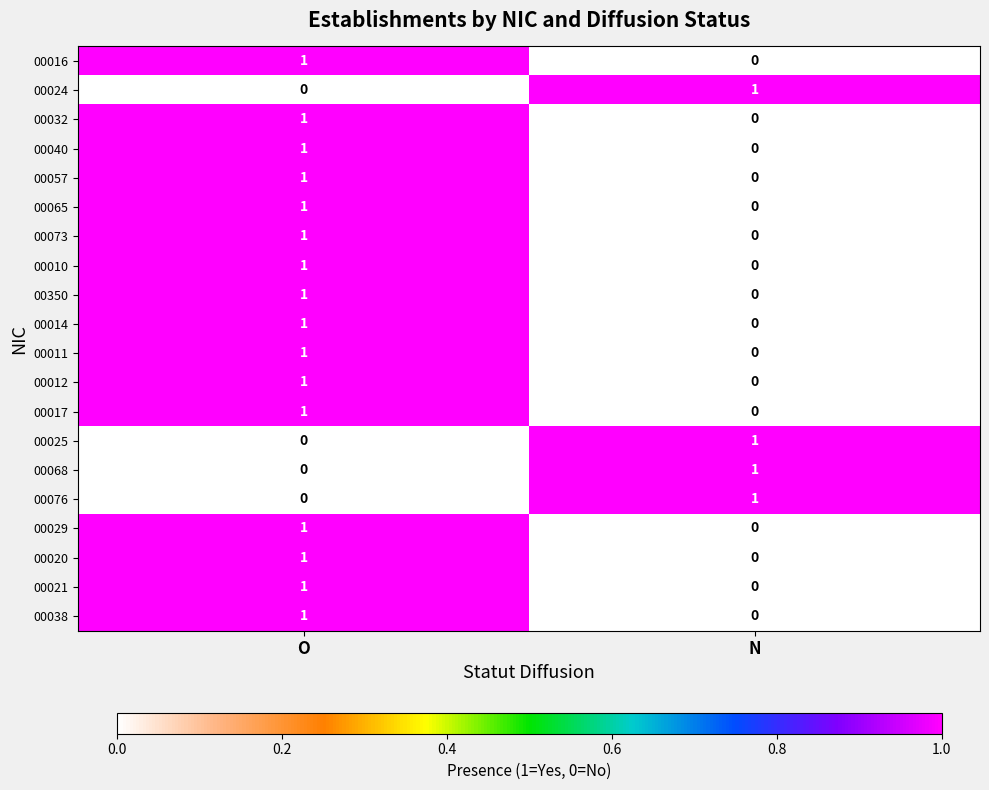

What is the total value across all series at O?

16